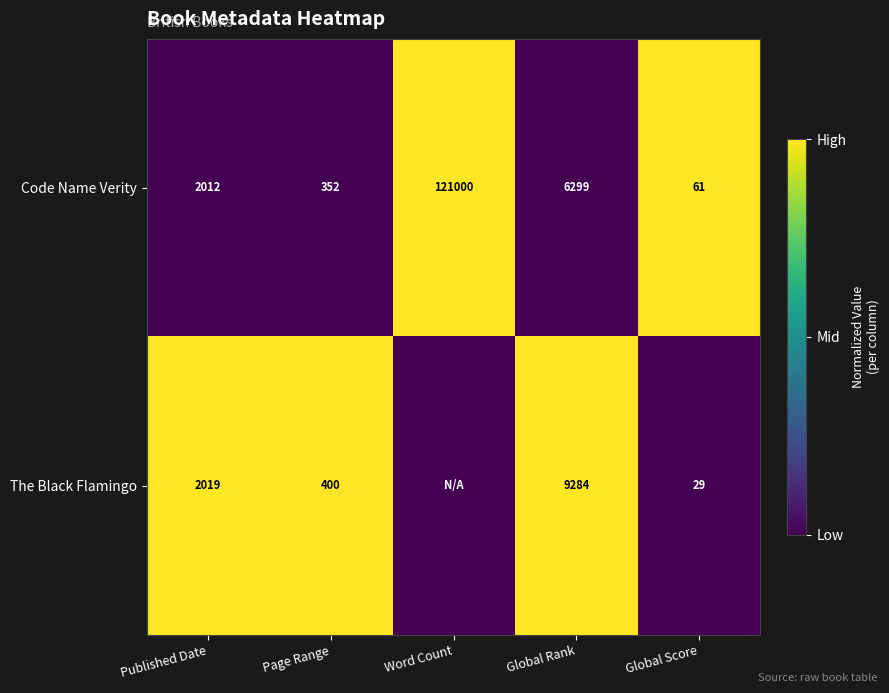

What is the spread (max minus min) of values at Published Date?

7